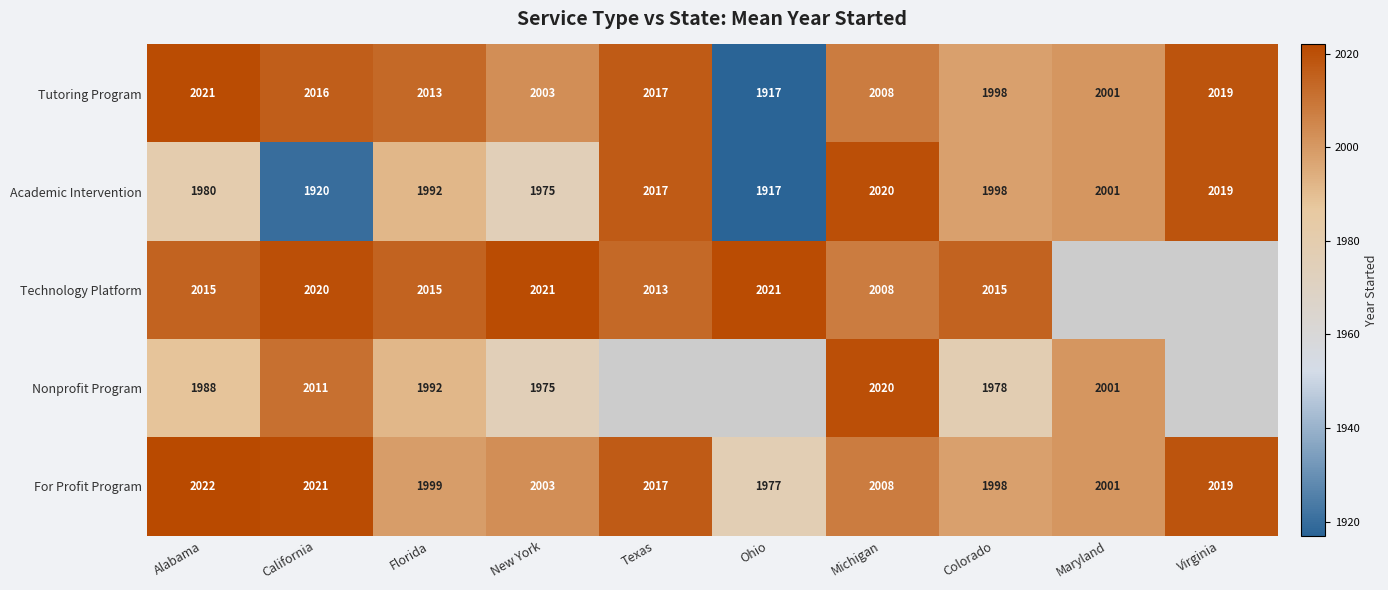

What is the maximum value for For Profit Program?

2022